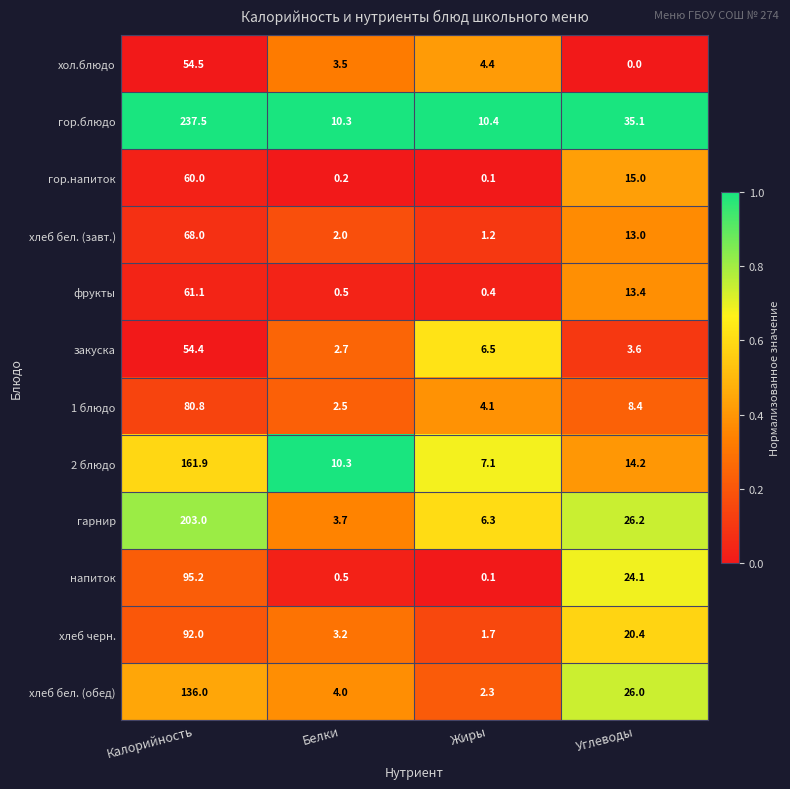

Is it true that хлеб бел. (завт.) equals 1.8 at Жиры?

False